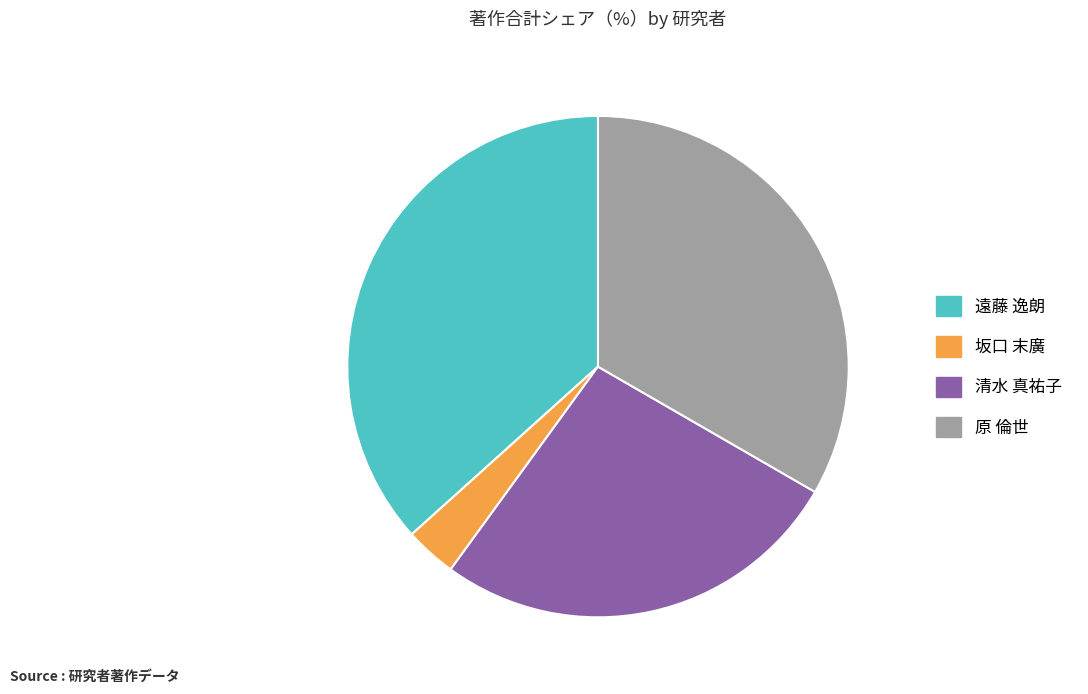

Approximately how many times larger is the value at 清水 真祐子 compared to 遠藤 逸朗?

0.7